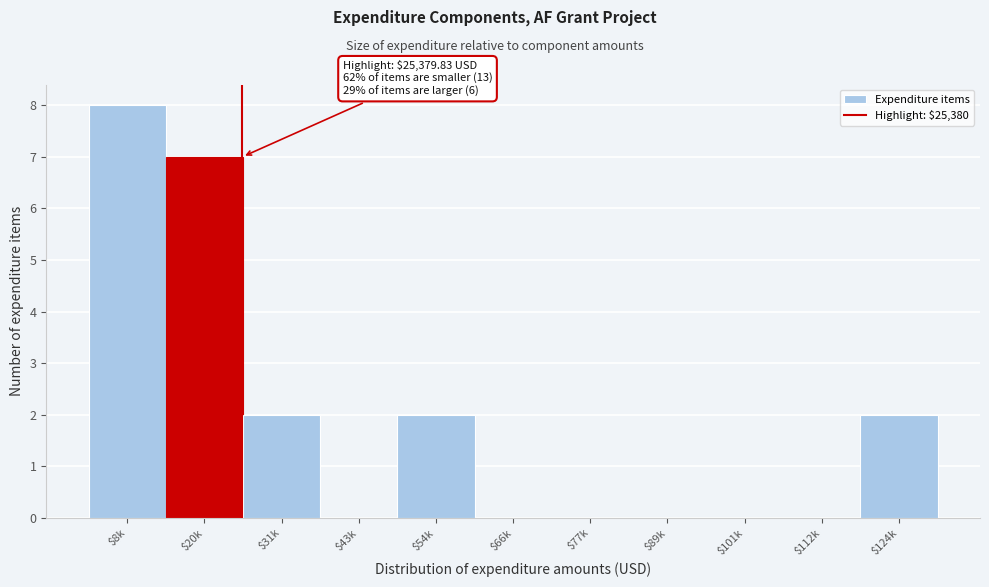

The value at $54k is 2. True or false?

True